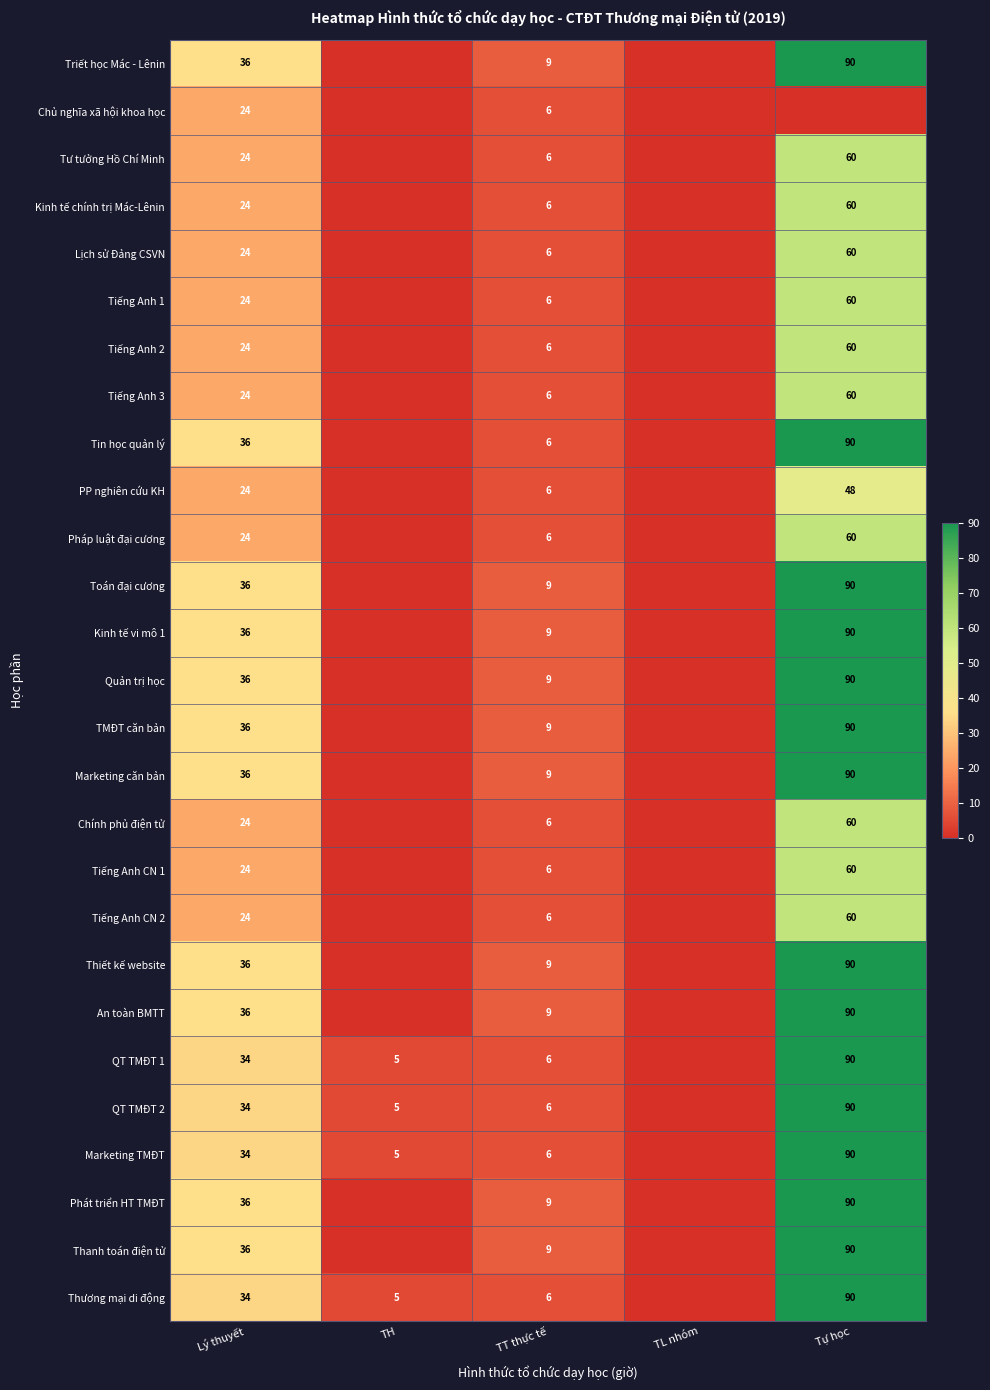

What is the difference between the highest and lowest values at TT thực tế?

3